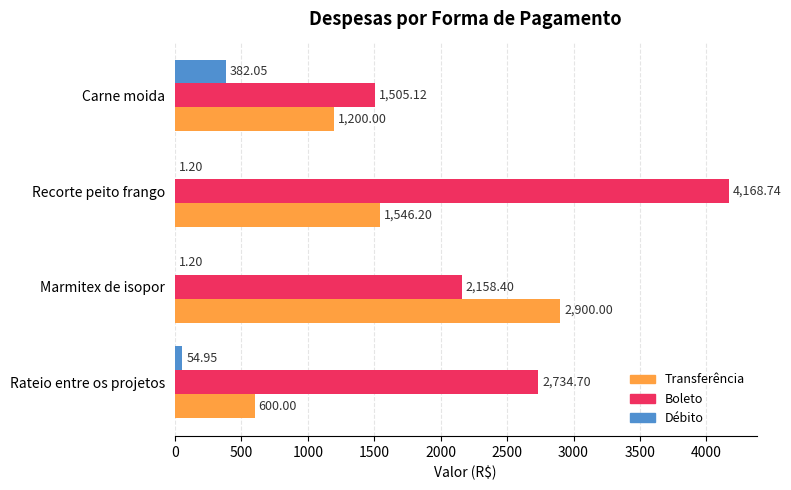

What is the average value of the Débito series?

109.9